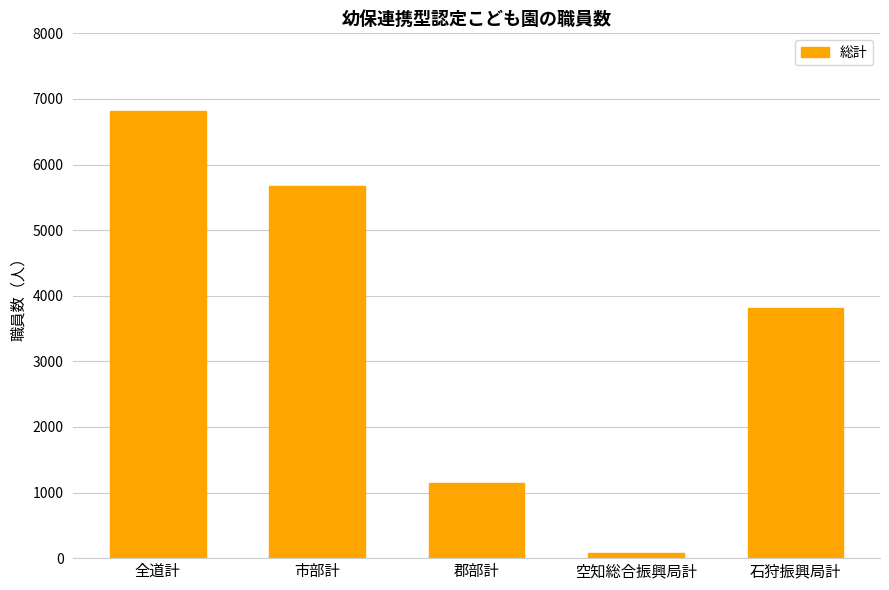

What is the label of the 2nd bar from the left?

市部計